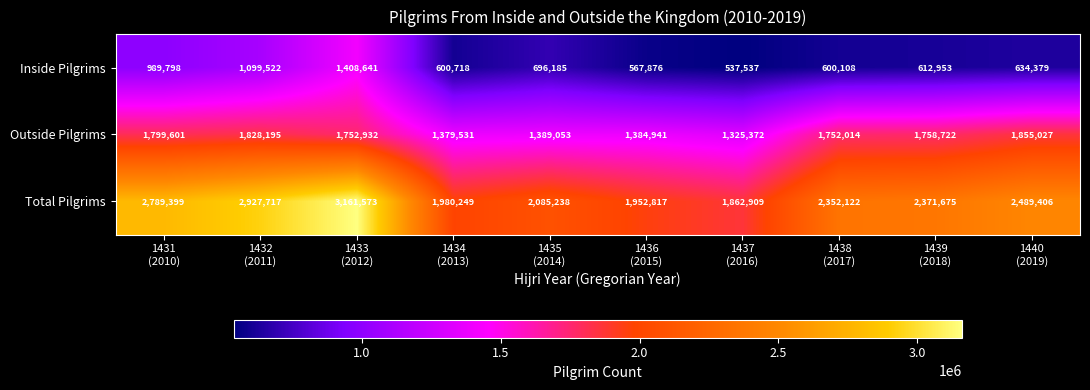

At how many categories does at least one series exceed 1981396?

7